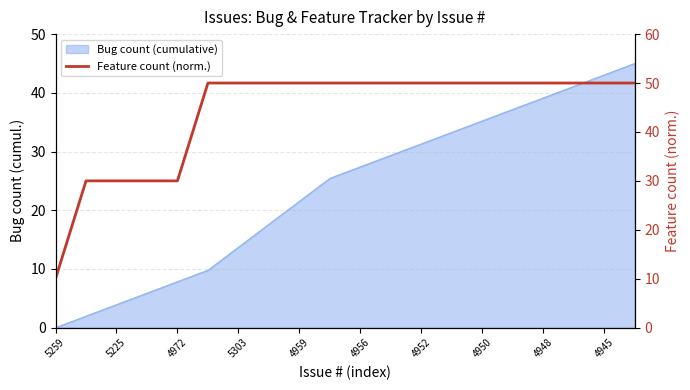

True or false: there are more than 1 points higher than both neighbors.

False